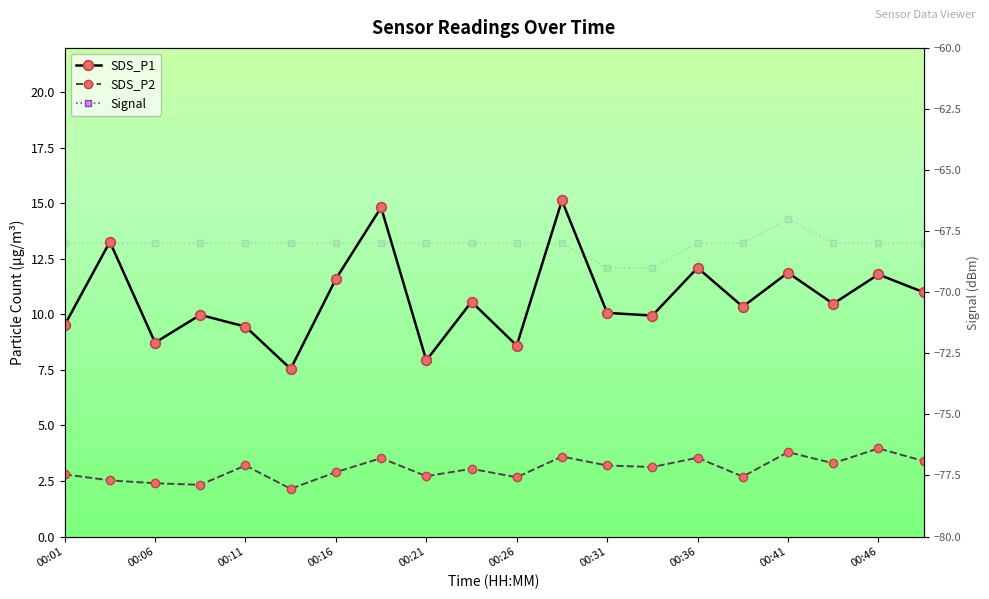

Reading right to left, transcribe all the data shown in this chart.

SDS_P1: 11.0	11.8	10.5	11.9	10.3	12.1	9.9	10.1	15.1	8.6	10.6	7.9	14.8	11.6	7.5	9.4	10.0	8.7	13.3	9.5
SDS_P2: 3.4	4.0	3.3	3.8	2.7	3.5	3.1	3.2	3.6	2.7	3.0	2.7	3.5	2.9	2.1	3.2	2.3	2.4	2.5	2.8
Signal: -68.0	-68.0	-68.0	-67.0	-68.0	-68.0	-69.0	-69.0	-68.0	-68.0	-68.0	-68.0	-68.0	-68.0	-68.0	-68.0	-68.0	-68.0	-68.0	-68.0